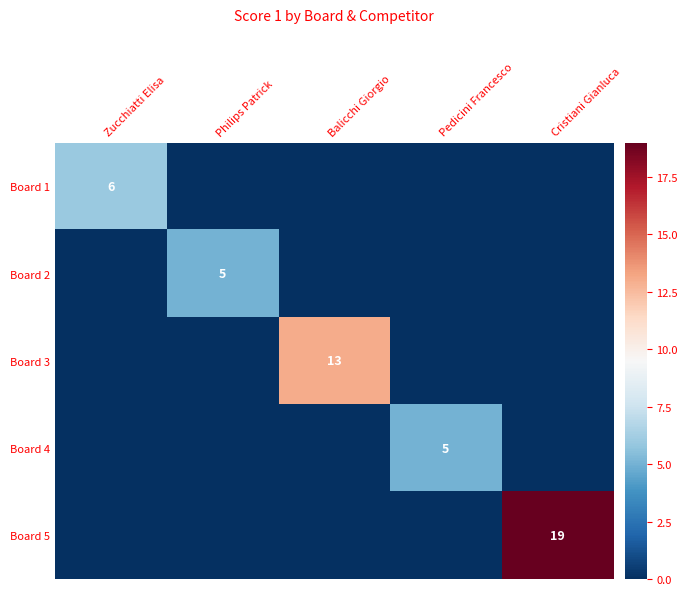

Is it true that Board 5 equals 19 at Cristiani Gianluca?

True